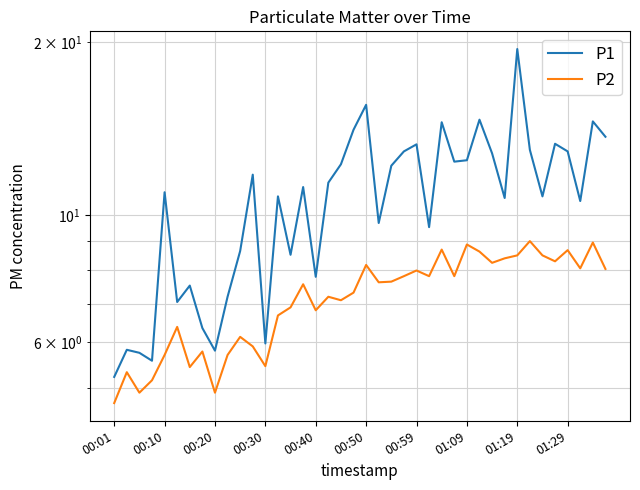

How many series are shown in this chart?

2